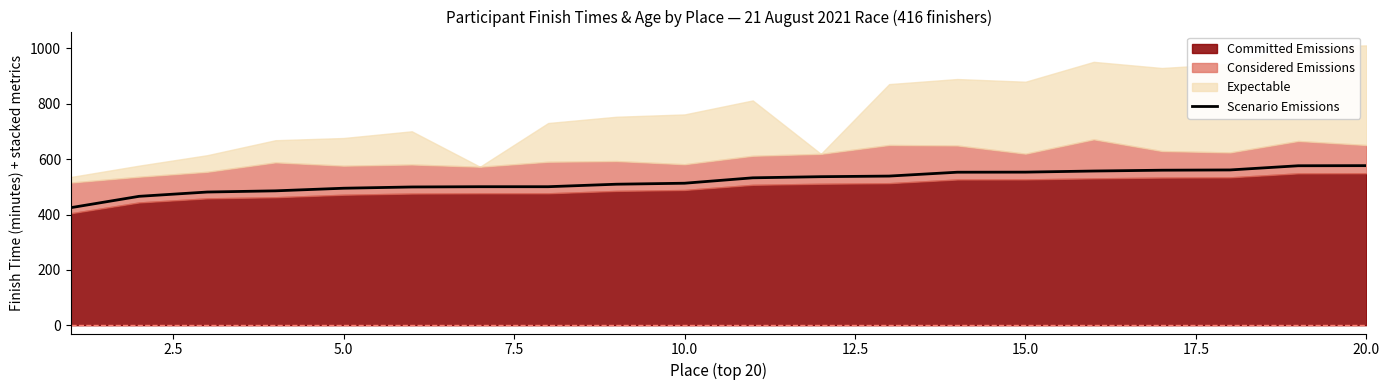

What is the minimum value for Scenario Emissions?

424.7